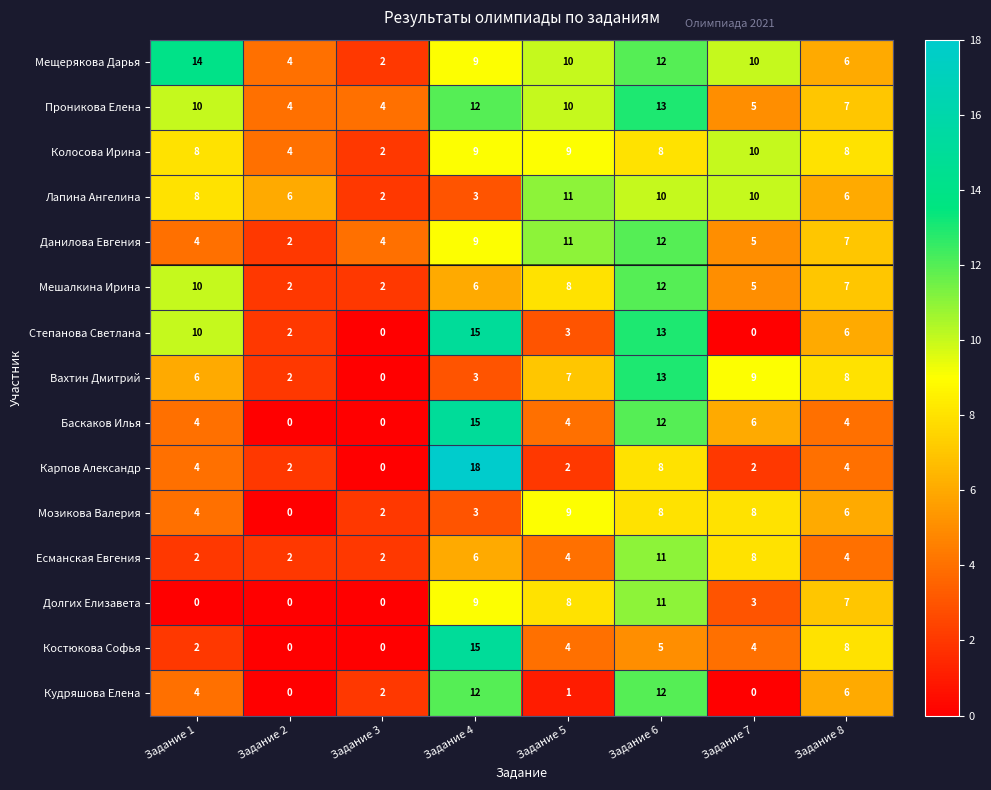

What is the maximum value for Степанова Светлана?

15